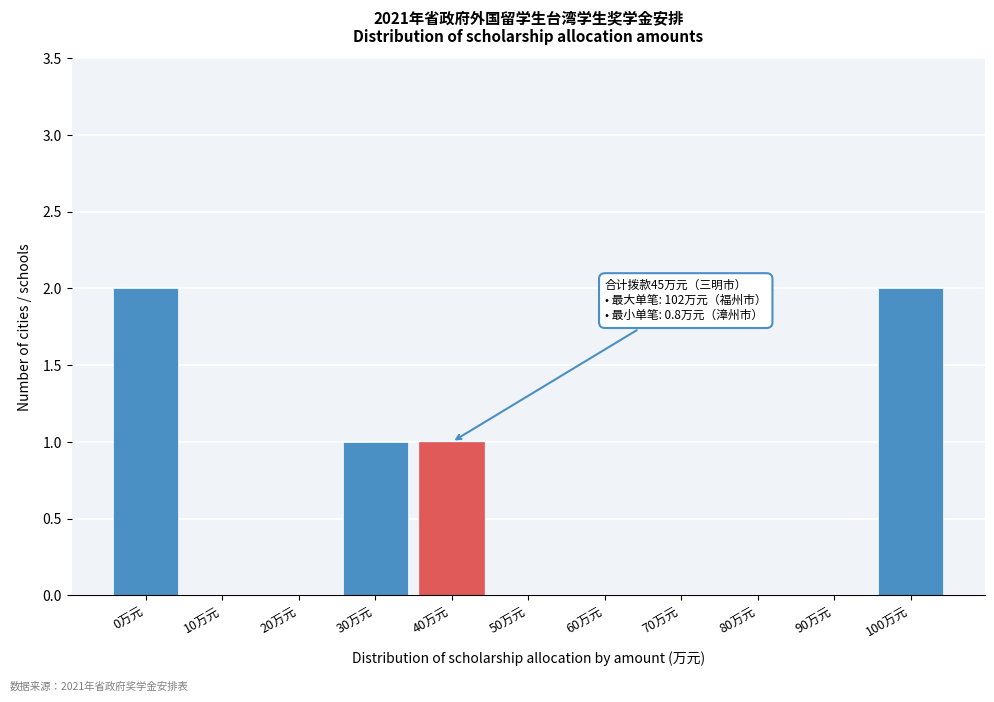

Reading left to right, extract all data points from this chart.

0万元=2	10万元=0	20万元=0	30万元=1	40万元=1	50万元=0	60万元=0	70万元=0	80万元=0	90万元=0	100万元=2